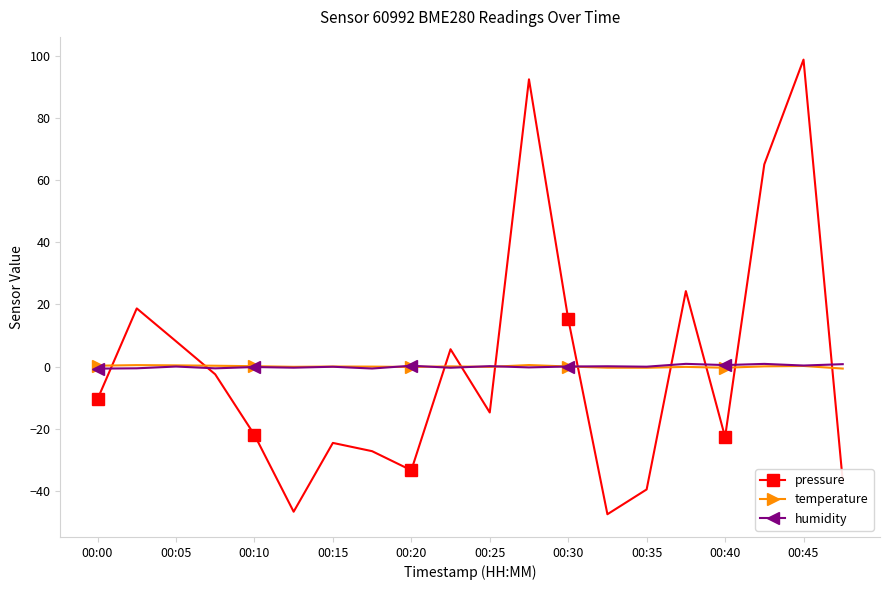

What is the lowest value of the pressure series?

-47.5